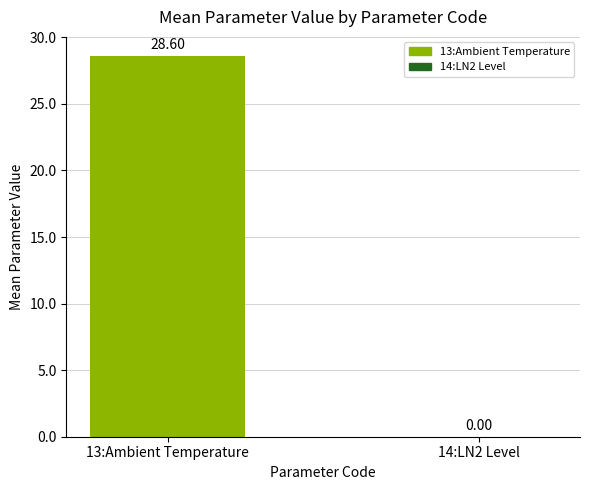

Are the bars horizontal?

No